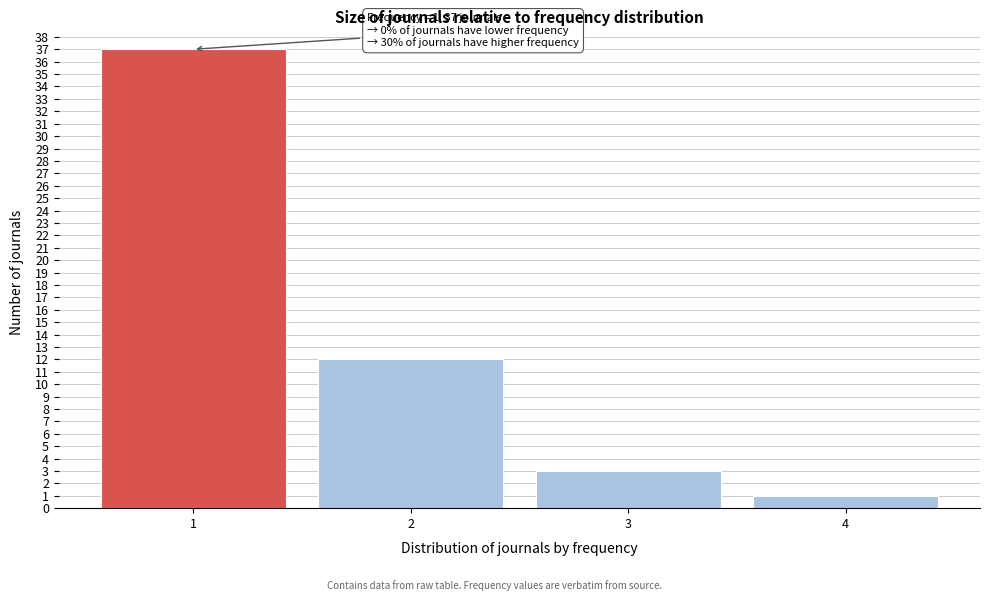

Reading left to right, transcribe all the data shown in this chart.

37	12	3	1